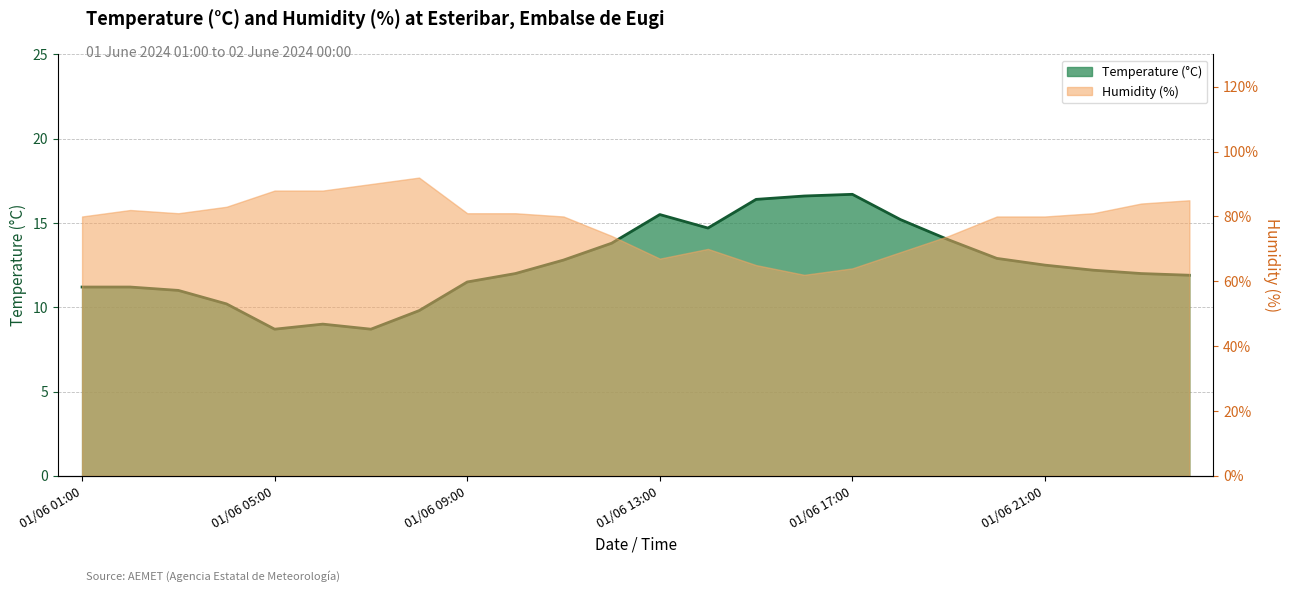

Which label corresponds to the smallest value in the chart?

01/06 05:00